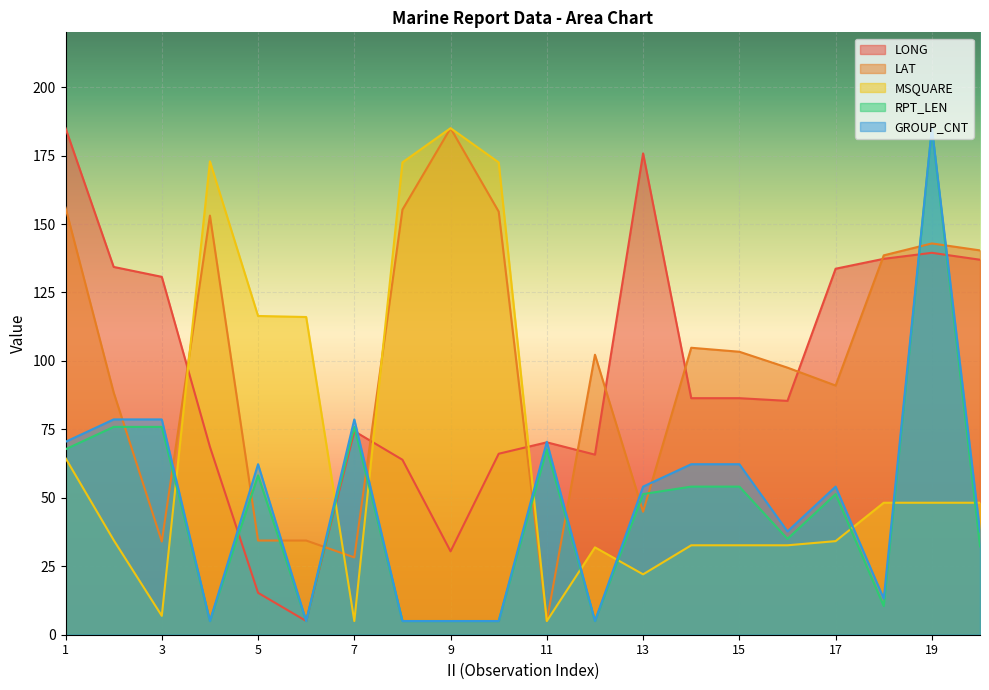

Reading left to right, transcribe all the data shown in this chart.

LONG: 185.0	134.3	130.7	68.6	15.3	5.0	74.3	63.9	30.4	66.1	70.3	65.8	175.8	86.4	86.4	85.4	133.7	137.3	139.5	137.0
LAT: 156.0	88.5	34.0	153.1	34.4	34.4	28.2	155.2	185.0	154.5	5.0	102.3	44.9	104.8	103.3	97.5	91.0	138.5	142.9	140.4
MSQUARE: 64.5	34.6	6.9	172.9	116.4	116.0	5.0	172.5	185.0	172.5	5.0	31.9	22.1	32.7	32.7	32.7	34.2	48.2	48.2	48.2
RPT_LEN: 67.7	75.9	75.9	5.0	58.2	5.0	75.9	5.0	5.0	5.0	67.7	5.0	51.4	54.1	54.1	35.0	51.4	10.5	185.0	32.3
GROUP_CNT: 70.5	78.6	78.6	5.0	62.3	5.0	78.6	5.0	5.0	5.0	70.5	5.0	54.1	62.3	62.3	37.7	54.1	13.2	185.0	37.7